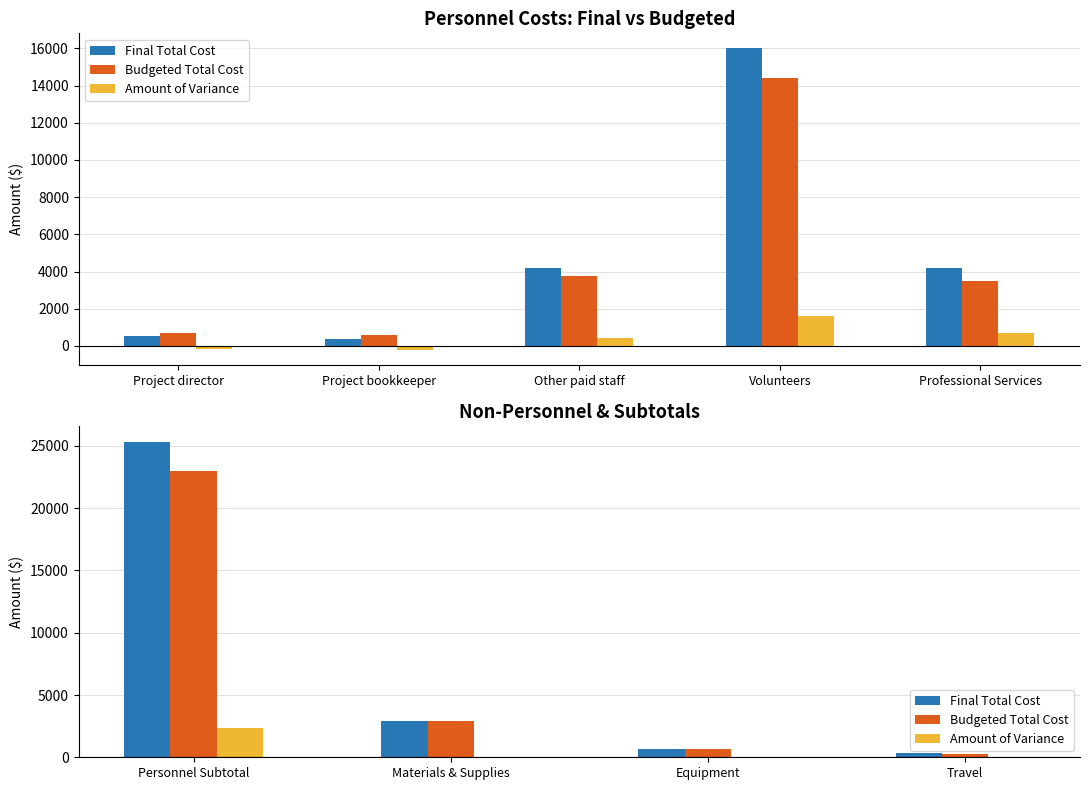

What is the value of the Final Total Cost bar at the 4th from the left?

354.0